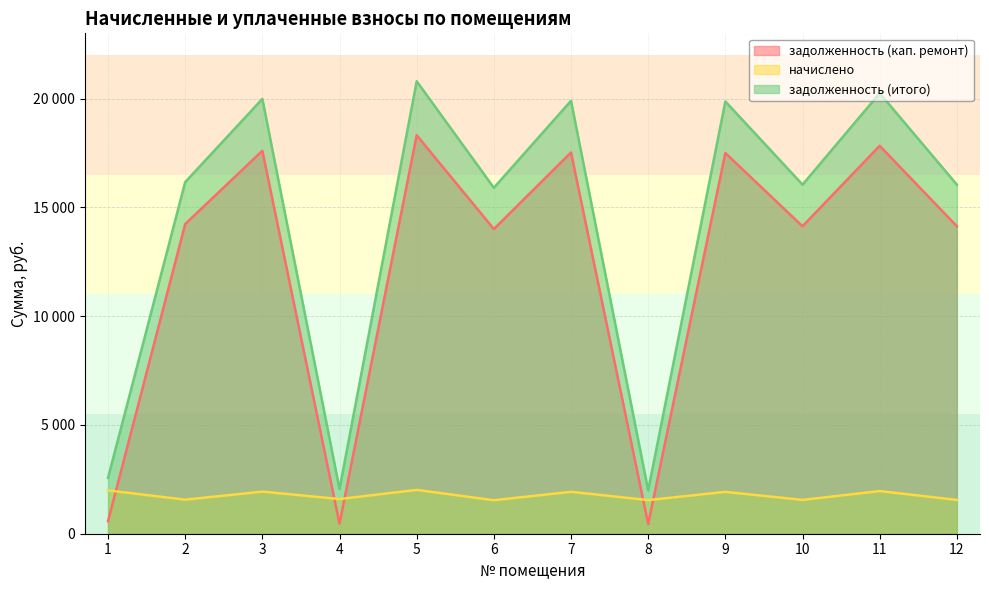

True or false: задолженность (итого) has a value of 16162.4 at 2.

True